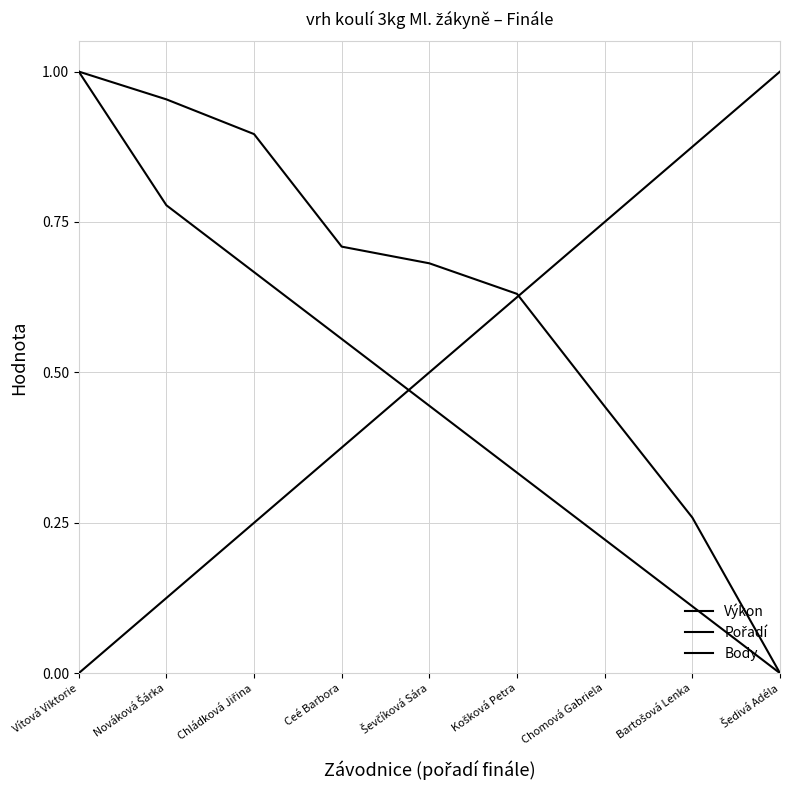

Which category has the highest value in the Pořadí series?

Šedivá Adéla